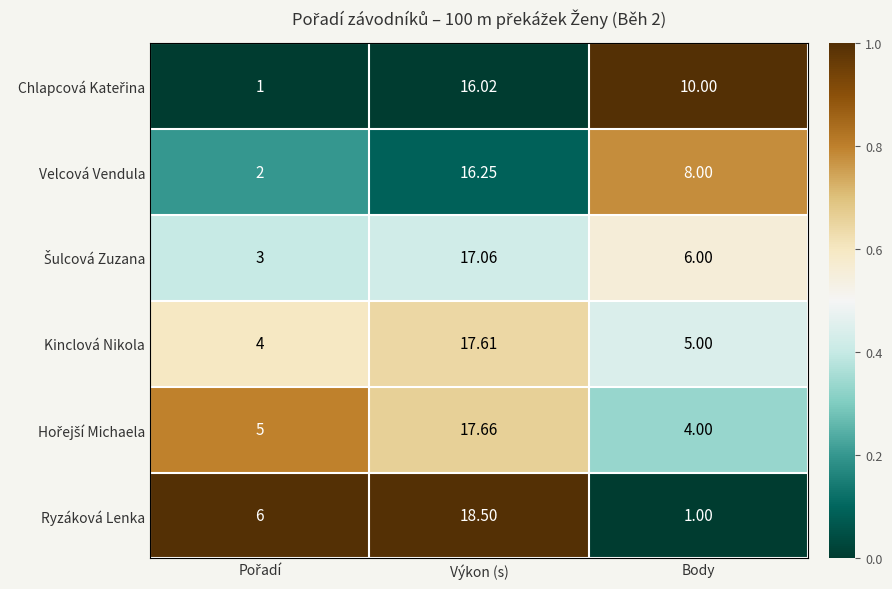

Which category has the highest value in the Velcová Vendula series?

Výkon (s)